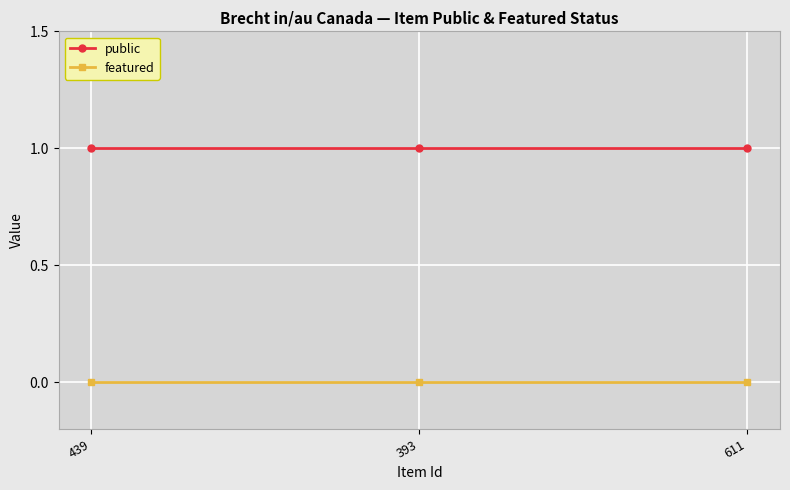

What position from the right is 393?

2